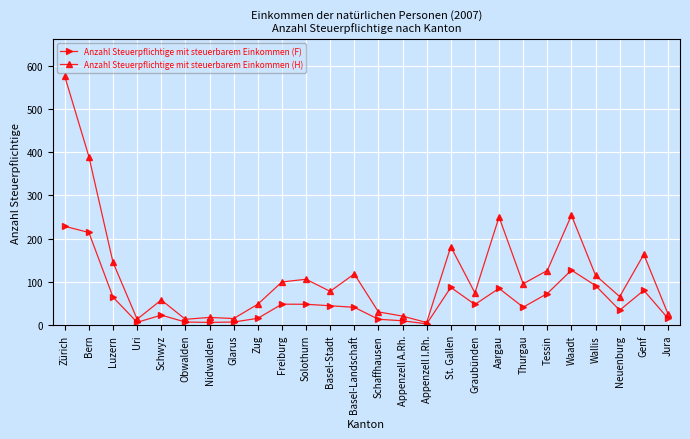

At Schaffhausen, list the series in order from smallest to largest.

Anzahl Steuerpflichtige mit steuerbarem Einkommen (F), Anzahl Steuerpflichtige mit steuerbarem Einkommen (H)